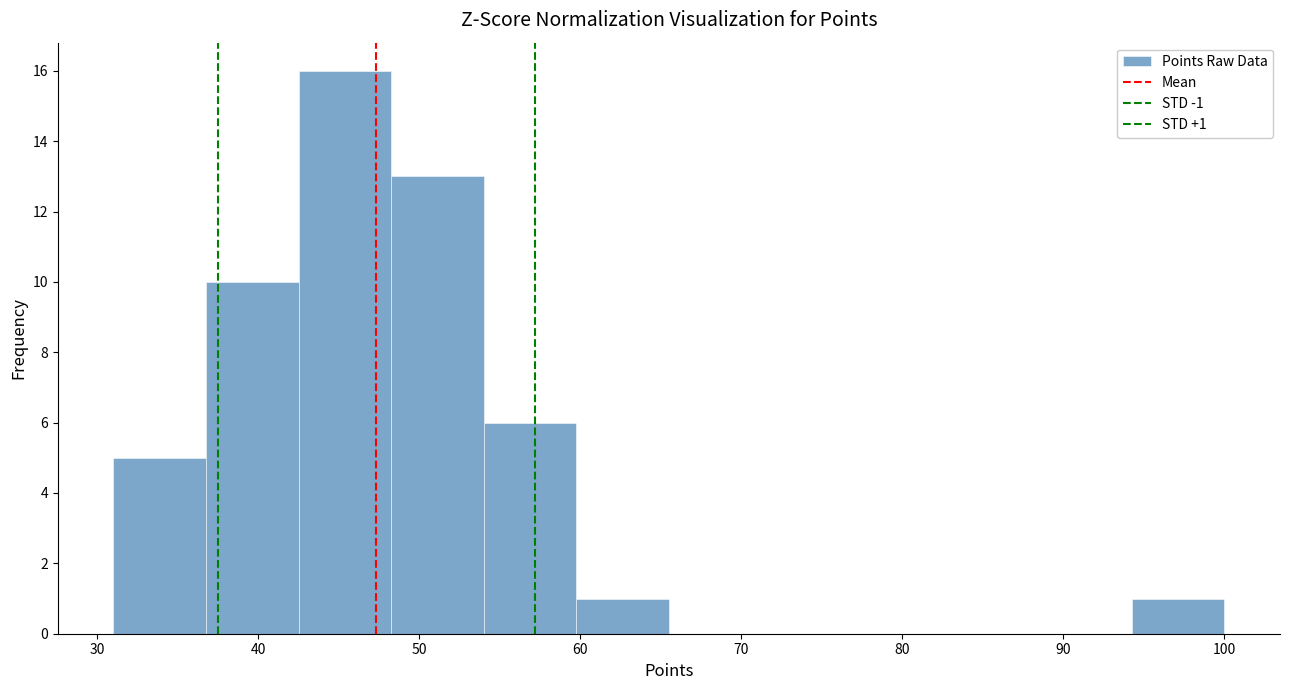

Over which range of the x-axis is the bar tallest?

43 to 48